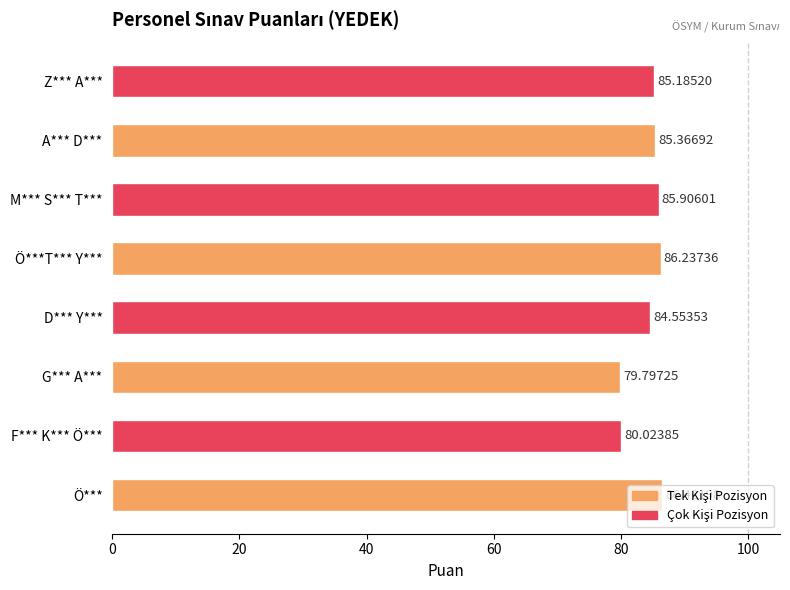

What is the maximum value shown in the chart?

86.4